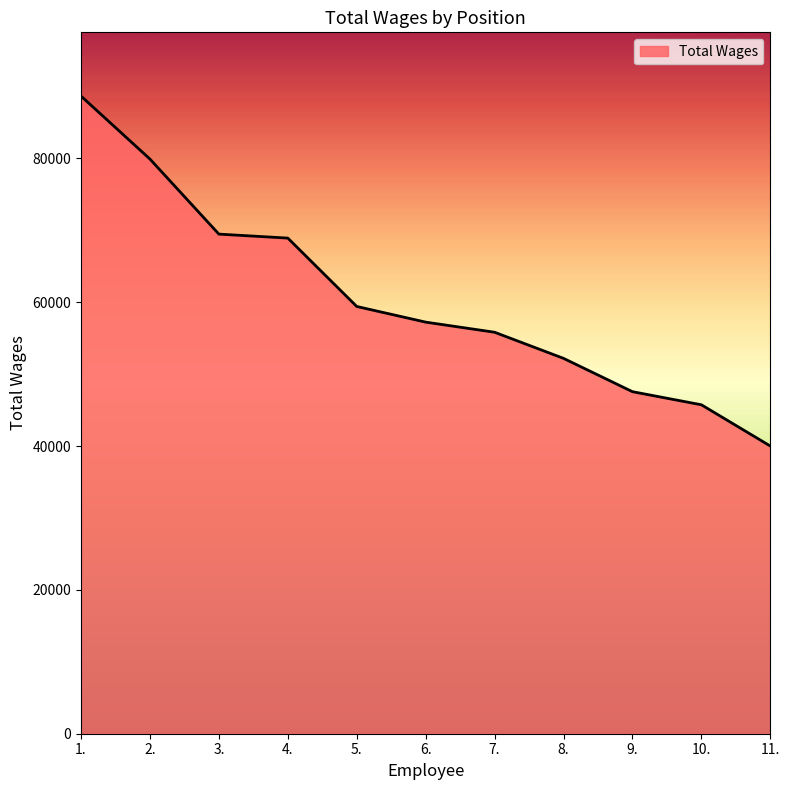

How many lines are shown in the chart?

1